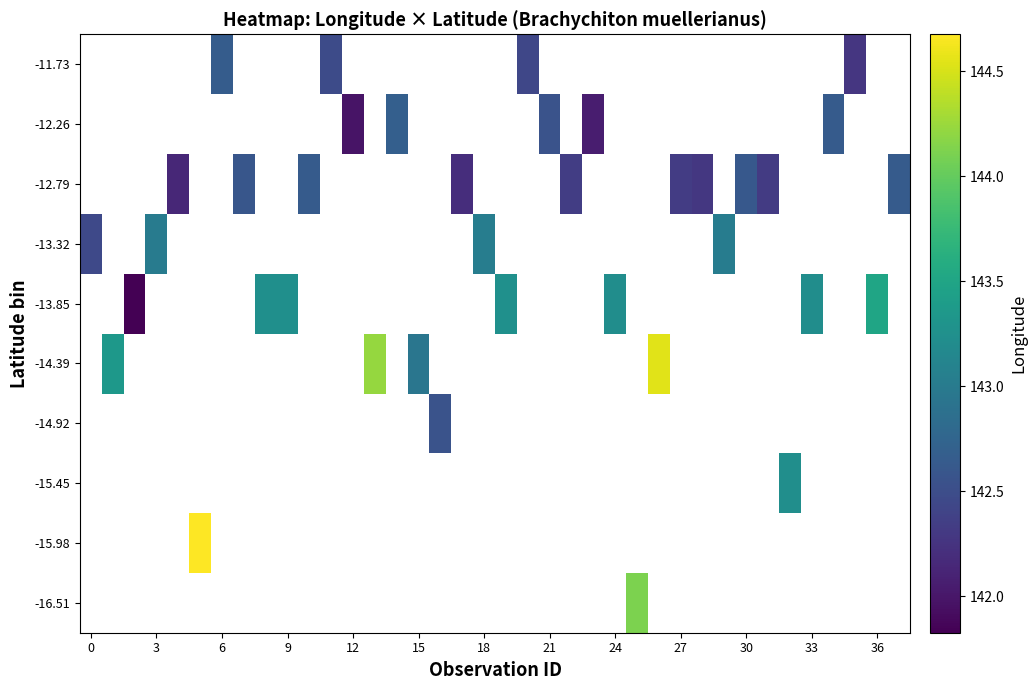

The -11.73 series shows 48.1 at 6. True or false?

False